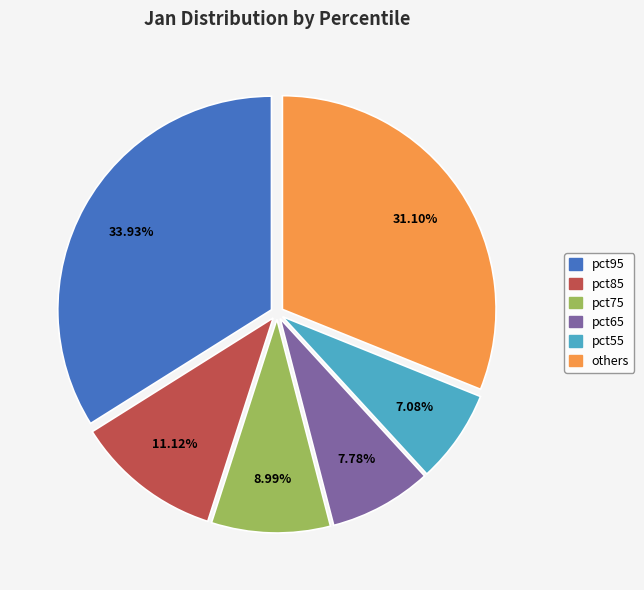

Is the sum of pct95 and pct85 greater than half?

No